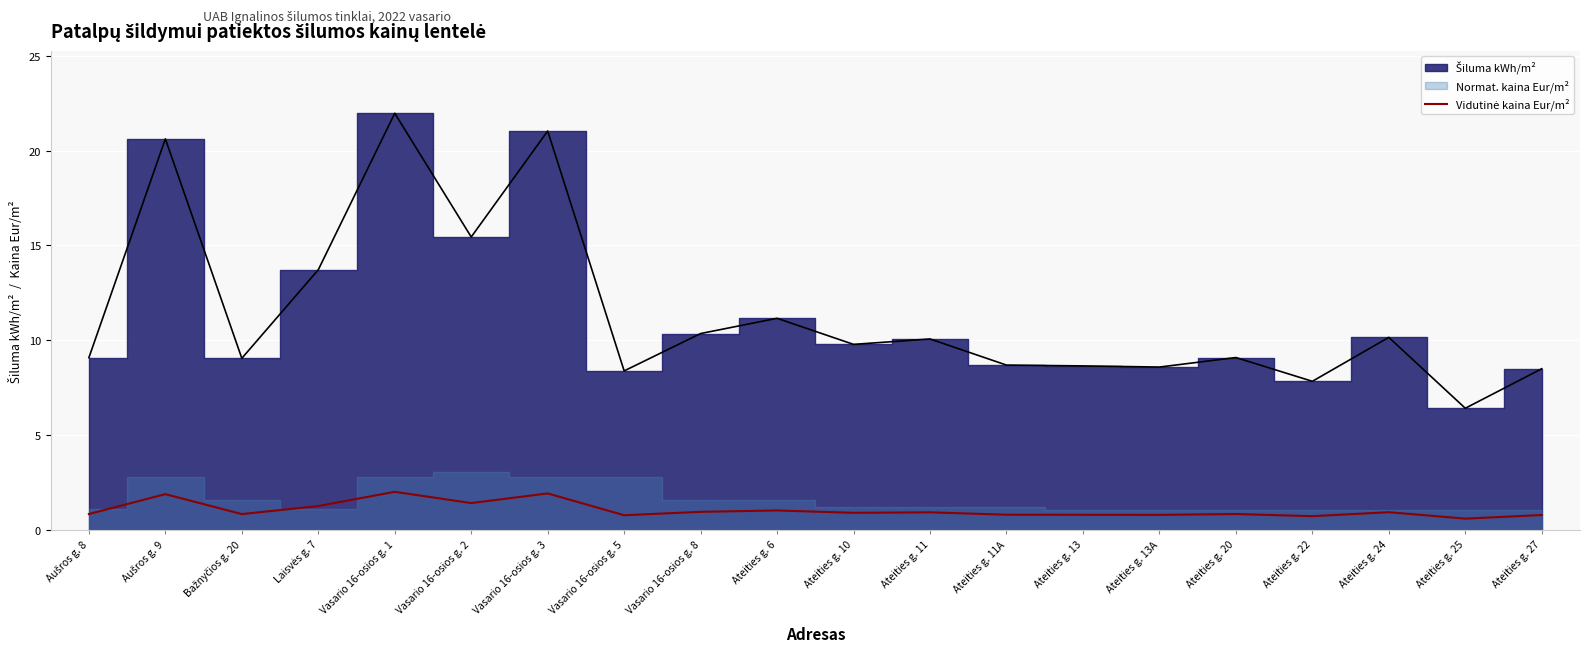

What is the value of the 14th point from the left?

0.8